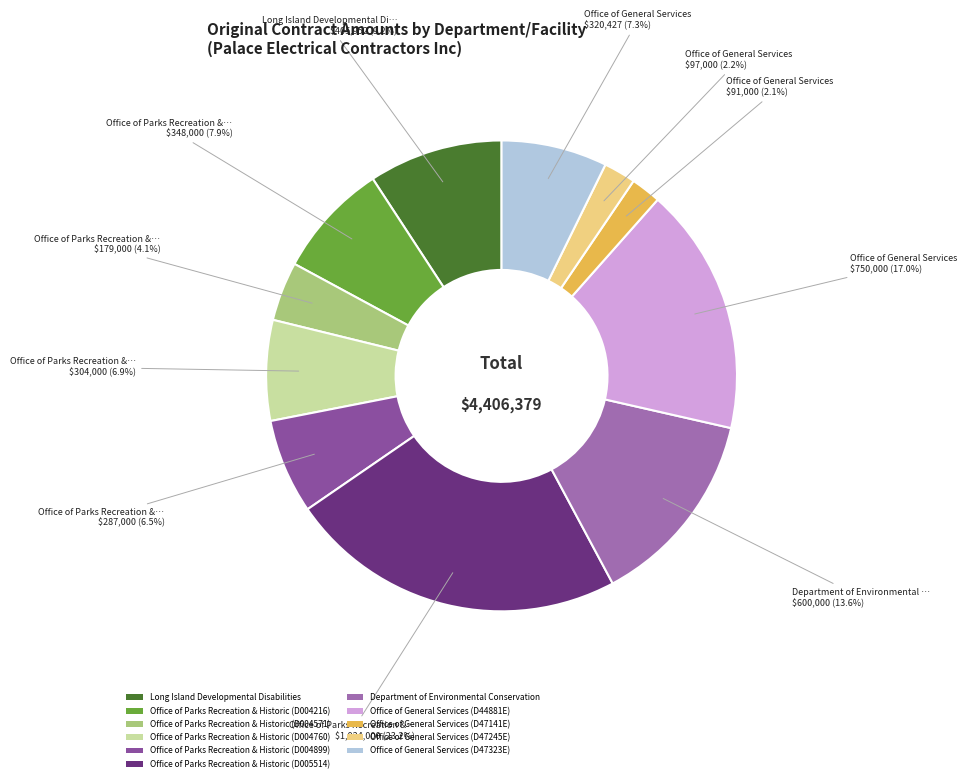

How many slices are in this pie chart?

11